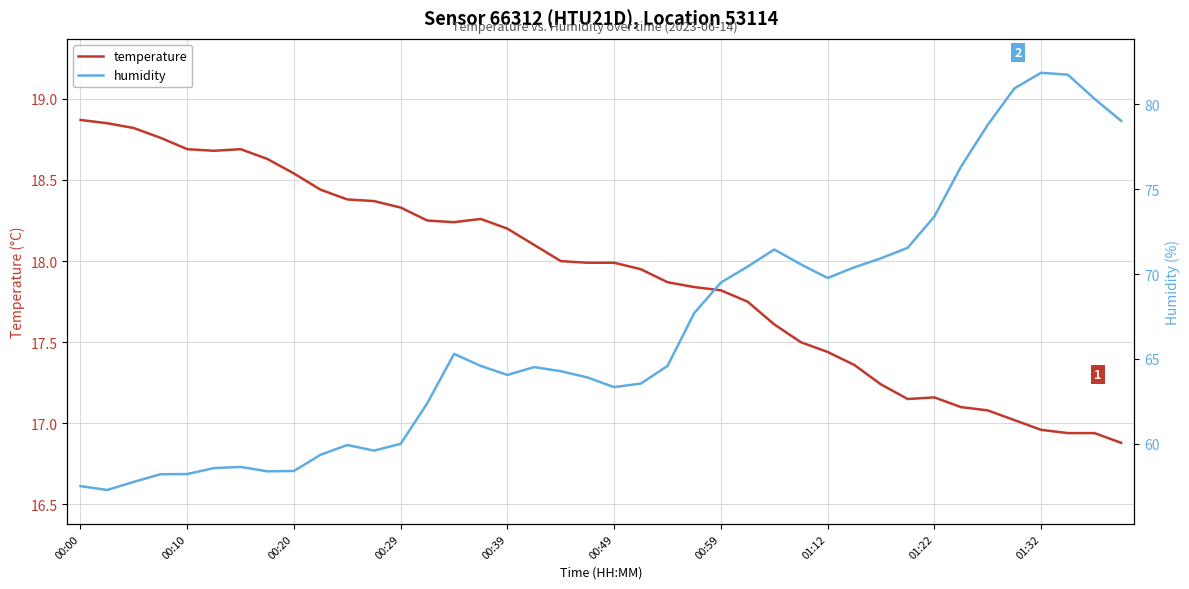

Reading left to right, transcribe all the data shown in this chart.

temperature: 18.9	18.9	18.8	18.8	18.7	18.7	18.7	18.6	18.5	18.4	18.4	18.4	18.3	18.2	18.2	18.3	18.2	18.1	18.0	18.0	18.0	17.9	17.9	17.8	17.8	17.8	17.6	17.5	17.4	17.4	17.2	17.1	17.2	17.1	17.1	17.0	17.0	16.9	16.9	16.9
humidity: 57.5	57.3	57.8	58.2	58.2	58.6	58.6	58.4	58.4	59.4	59.9	59.6	60.0	62.4	65.3	64.6	64.1	64.5	64.3	63.9	63.3	63.5	64.6	67.7	69.5	70.4	71.5	70.6	69.8	70.4	70.9	71.5	73.4	76.3	78.8	80.9	81.9	81.8	80.3	79.0